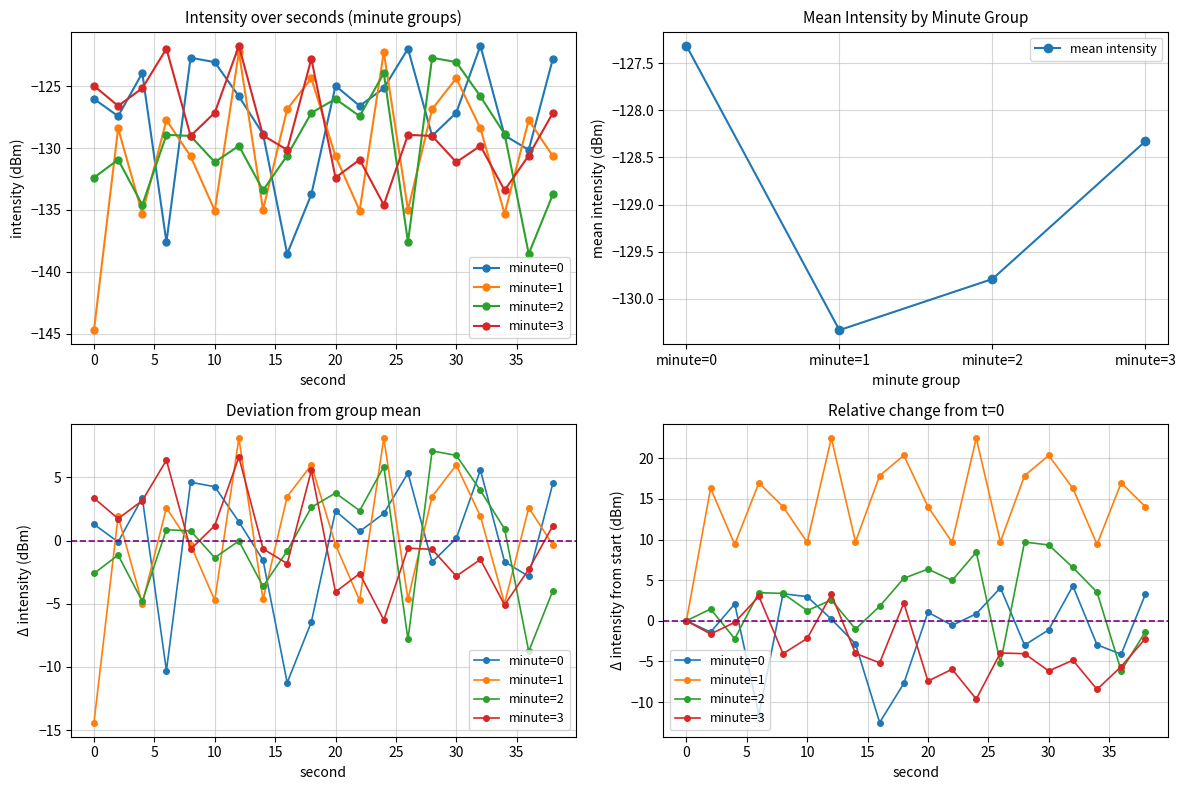

Between 16 and 22, which series saw the biggest shift?

minute=0